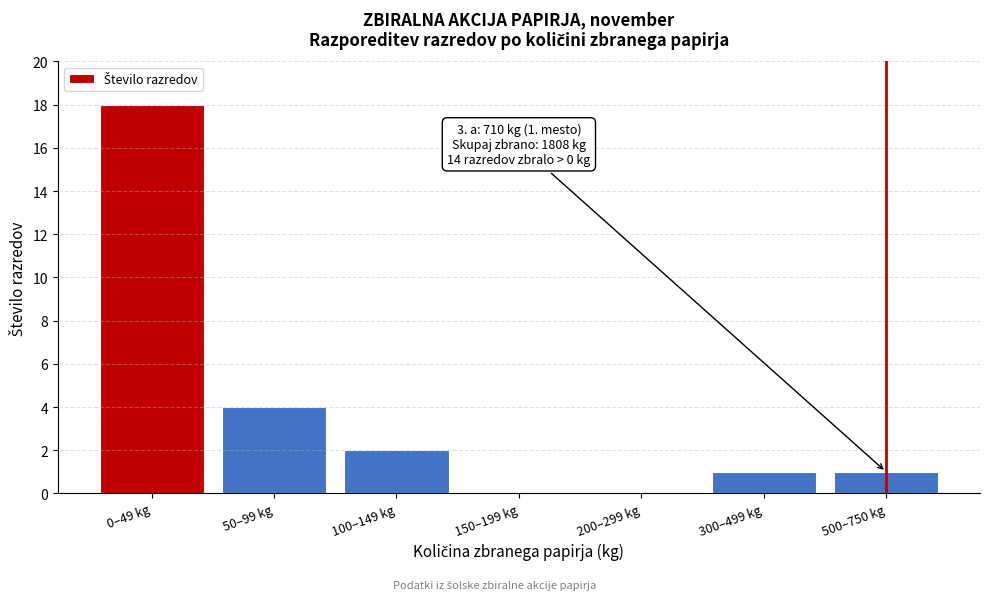

Reading left to right, list all the values displayed in this chart.

0–49 kg=18	50–99 kg=4	100–149 kg=2	150–199 kg=0	200–299 kg=0	300–499 kg=1	500–750 kg=1